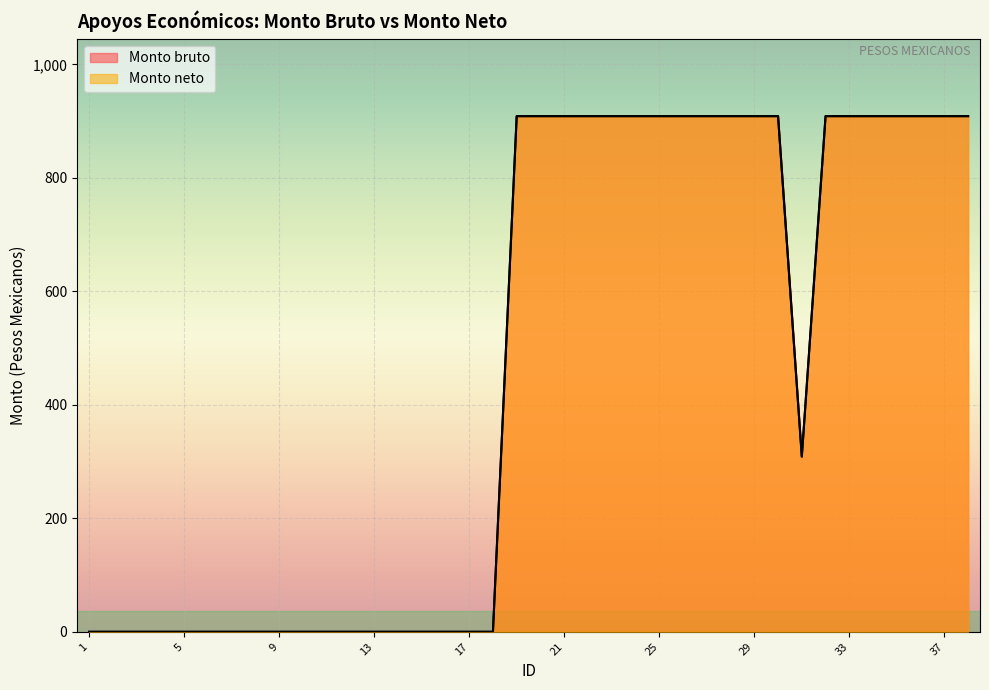

True or false: Monto neto has more than 1 points higher than both neighbors.

False